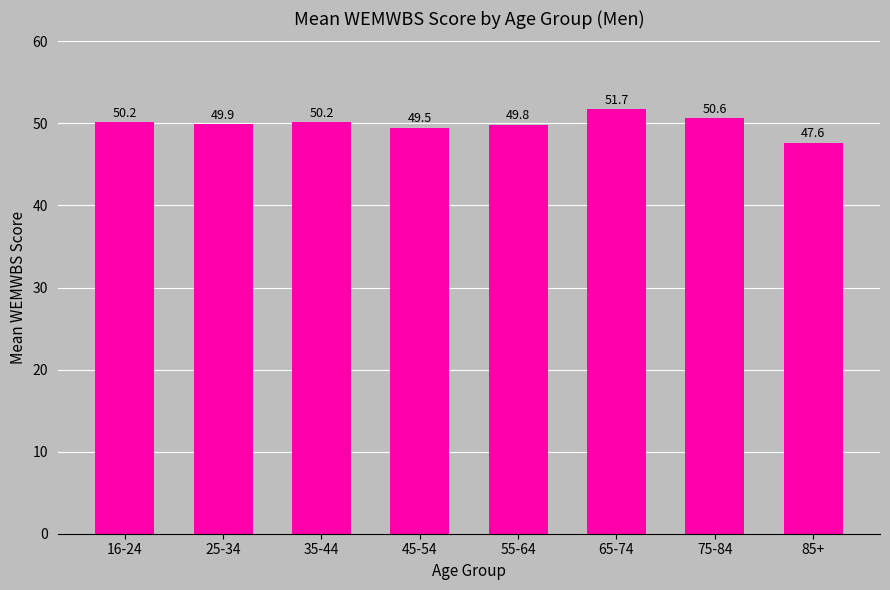

Which has a higher value, 55-64 or 16-24?

16-24